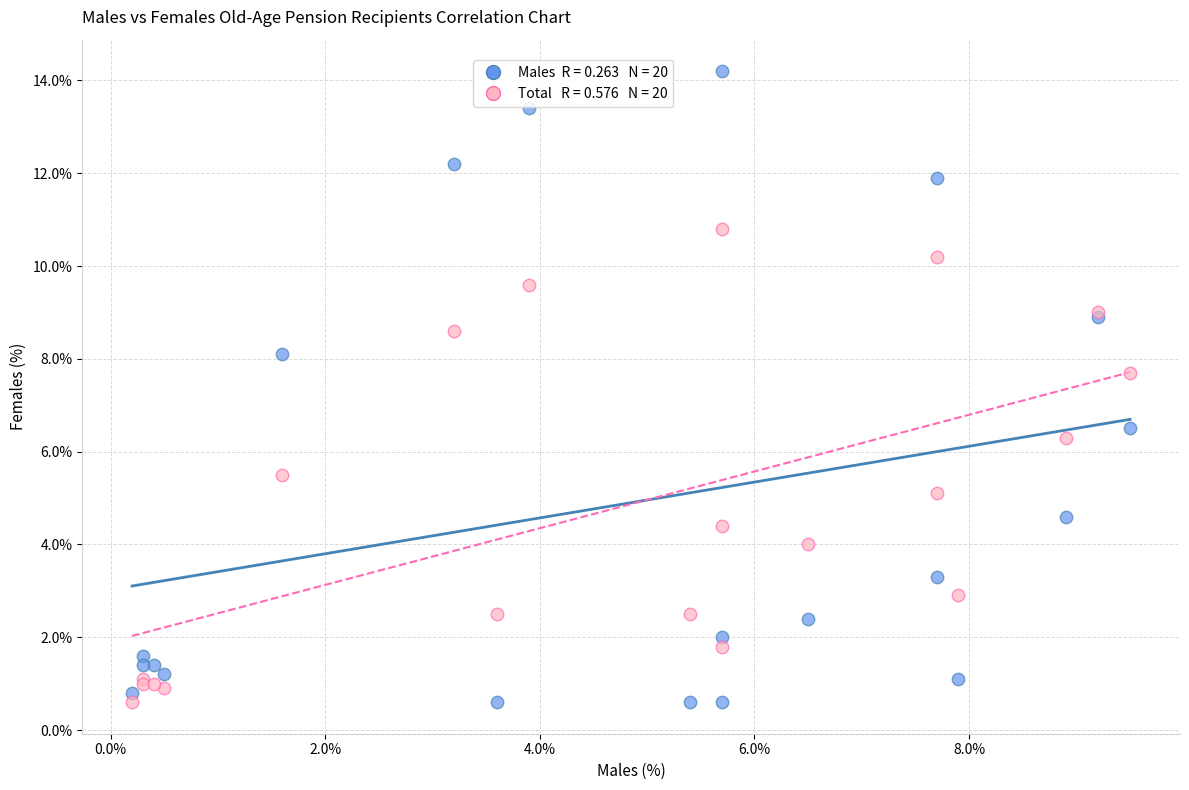

Across all series, what Y value is closest to 7?

6.5